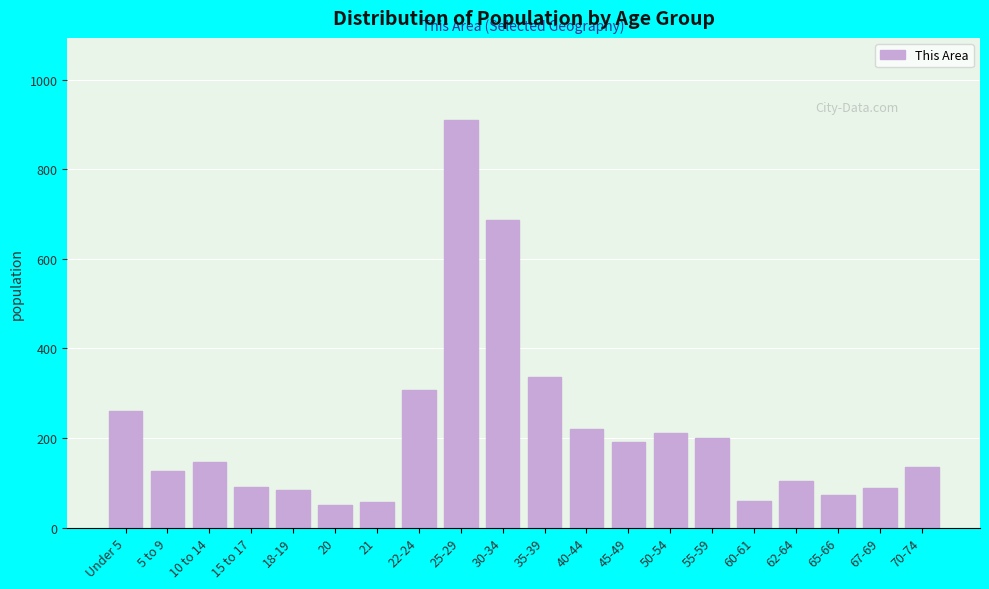

What is the sum of all values?

4336